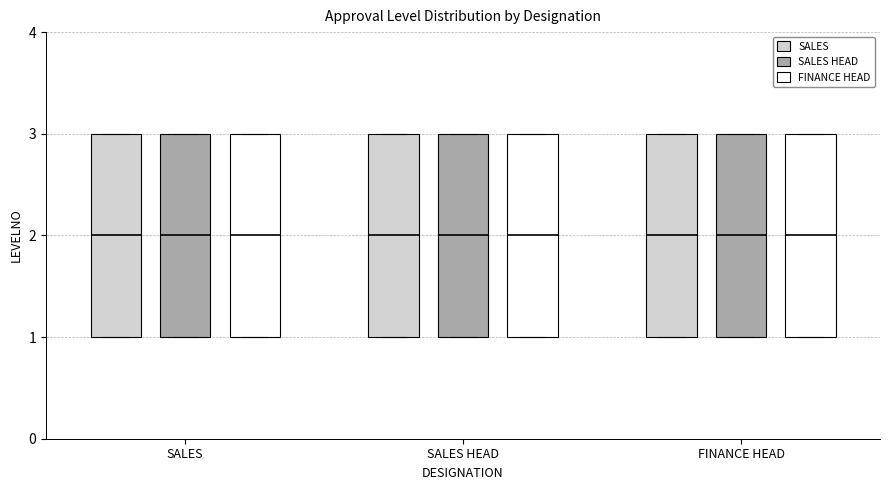

Where does the median line of the box for SALES (SALES) sit on the y-axis? The values are not printed on the chart, so give them approximately, as read against the axis.

2